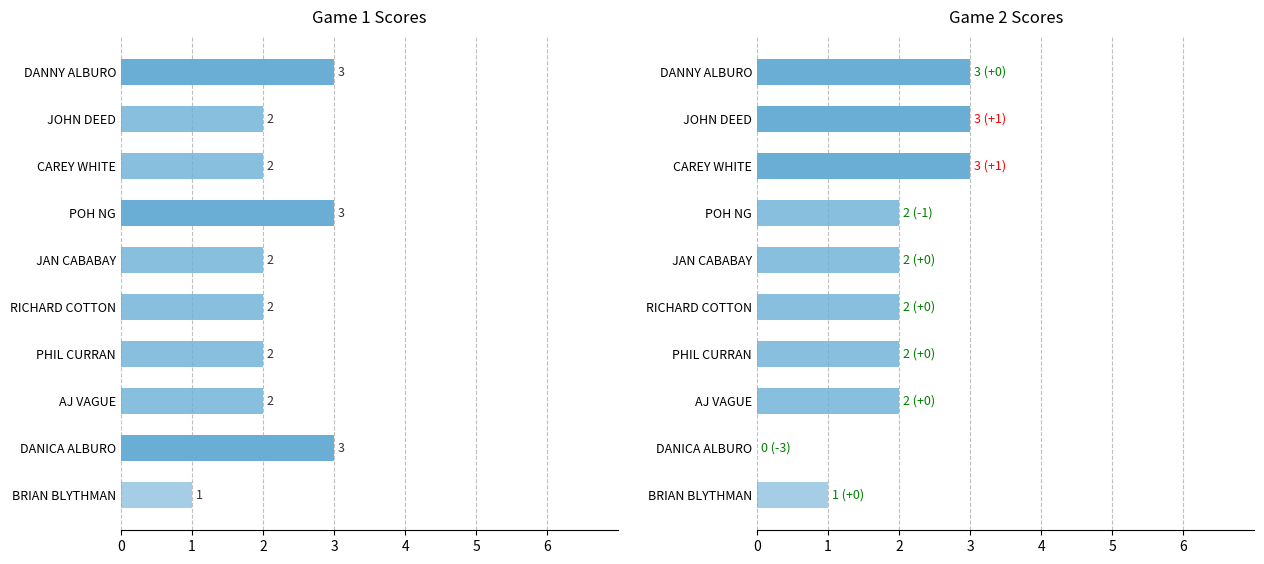

What is the average value of the Game 2 series?

2